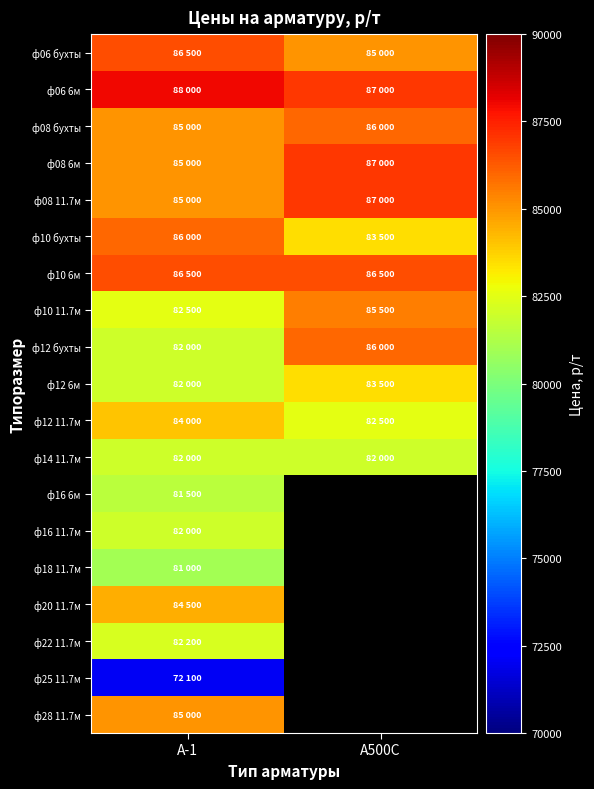

Is the value of ф16 11.7м at А-1 greater than the value of ф14 11.7м at А-1?

No